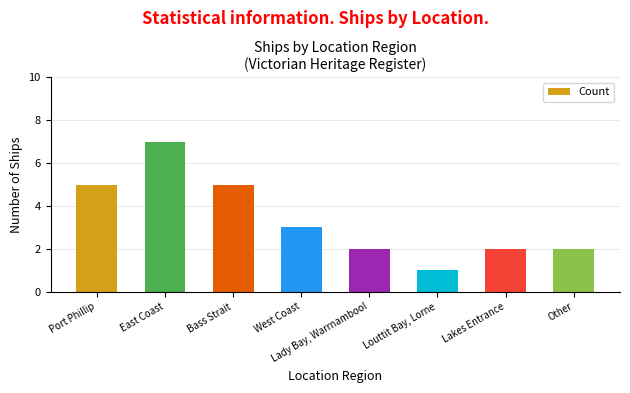

What is the difference between the values at Lakes Entrance and West Coast?

1